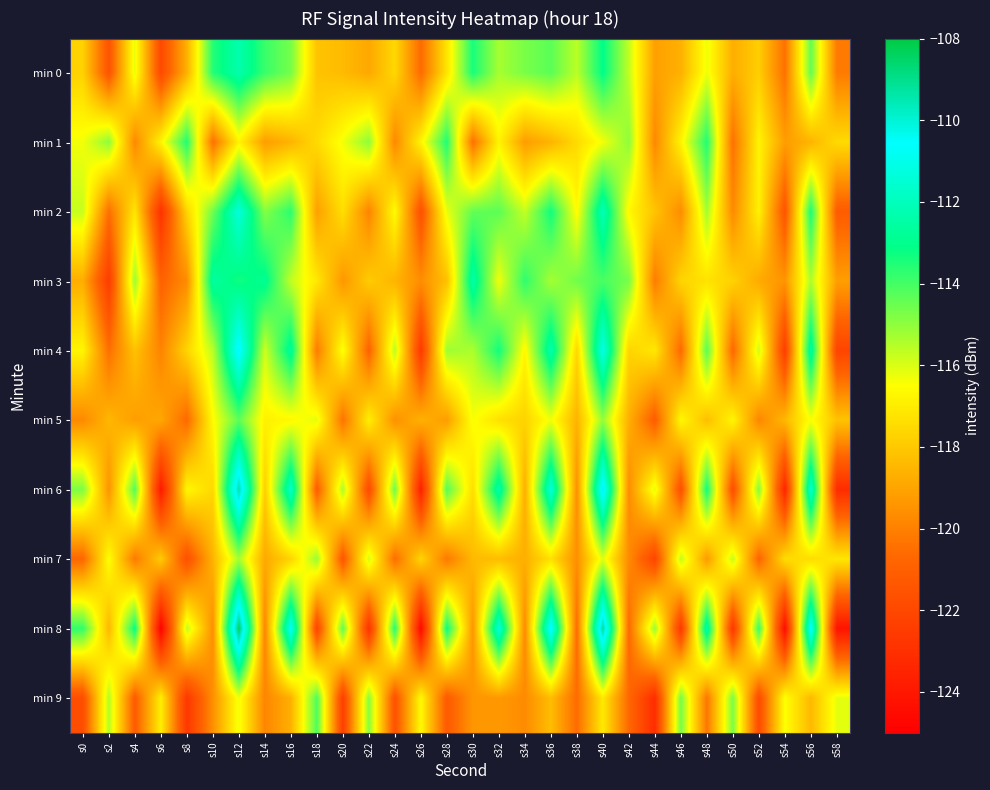

Reading right to left, list all the values displayed in this chart.

min 0: s58=-120.2	s56=-114.4	s54=-120.4	s52=-117.8	s50=-118.7	s48=-116.3	s46=-118.7	s44=-119.1	s42=-115.7	s40=-113.1	s38=-115.6	s36=-114.3	s34=-114.7	s32=-115.3	s30=-113.4	s28=-117.2	s26=-120.6	s24=-117.6	s22=-118.9	s20=-118.4	s18=-118.1	s16=-114.7	s14=-113.9	s12=-112.3	s10=-113.6	s8=-118.7	s6=-121.9	s4=-116.2	s2=-121.5	s0=-117.8
min 1: s58=-117.5	s56=-118.6	s54=-119.2	s52=-116.8	s50=-120.4	s48=-113.5	s46=-116.8	s44=-119.8	s42=-115.0	s40=-116.3	s38=-117.5	s36=-118.6	s34=-119.2	s32=-116.8	s30=-120.4	s28=-113.5	s26=-116.8	s24=-119.8	s22=-115.0	s20=-116.3	s18=-117.5	s16=-118.6	s14=-119.2	s12=-116.8	s10=-120.4	s8=-113.5	s6=-116.8	s4=-119.8	s2=-115.0	s0=-116.3
min 2: s58=-121.2	s56=-113.4	s54=-121.4	s52=-116.8	s50=-119.7	s48=-115.3	s46=-119.7	s44=-118.1	s42=-116.7	s40=-112.1	s38=-116.6	s36=-113.3	s34=-115.7	s32=-114.3	s30=-114.4	s28=-116.2	s26=-121.6	s24=-116.6	s22=-119.9	s20=-117.4	s18=-119.1	s16=-113.7	s14=-114.9	s12=-111.3	s10=-114.6	s8=-117.7	s6=-122.9	s4=-117.2	s2=-120.5	s0=-115.8
min 3: s58=-119.2	s56=-115.4	s54=-119.4	s52=-118.8	s50=-117.7	s48=-117.3	s46=-117.7	s44=-120.1	s42=-114.7	s40=-114.1	s38=-114.6	s36=-115.3	s34=-113.7	s32=-116.3	s30=-112.4	s28=-118.2	s26=-119.6	s24=-118.6	s22=-117.9	s20=-119.4	s18=-117.1	s16=-115.7	s14=-112.9	s12=-113.3	s10=-112.6	s8=-119.7	s6=-120.9	s4=-115.2	s2=-122.5	s0=-118.8
min 4: s58=-122.2	s56=-112.4	s54=-122.4	s52=-115.8	s50=-120.7	s48=-114.3	s46=-120.7	s44=-117.1	s42=-117.7	s40=-111.1	s38=-117.6	s36=-112.3	s34=-116.7	s32=-113.3	s30=-115.4	s28=-115.2	s26=-122.6	s24=-115.6	s22=-120.9	s20=-116.4	s18=-120.1	s16=-112.7	s14=-115.9	s12=-110.3	s10=-115.6	s8=-117.7	s6=-119.9	s4=-118.2	s2=-120.5	s0=-116.8
min 5: s58=-118.2	s56=-116.4	s54=-118.4	s52=-119.8	s50=-116.7	s48=-118.3	s46=-116.7	s44=-121.1	s42=-118.7	s40=-115.1	s38=-118.6	s36=-116.3	s34=-117.7	s32=-117.3	s30=-116.4	s28=-119.2	s26=-118.6	s24=-119.6	s22=-116.9	s20=-120.4	s18=-116.1	s16=-116.7	s14=-116.9	s12=-114.3	s10=-116.6	s8=-120.7	s6=-118.9	s4=-119.2	s2=-118.5	s0=-119.8
min 6: s58=-123.2	s56=-111.4	s54=-123.4	s52=-114.8	s50=-121.7	s48=-113.3	s46=-121.7	s44=-116.1	s42=-119.7	s40=-110.1	s38=-119.6	s36=-111.3	s34=-118.7	s32=-112.3	s30=-117.4	s28=-114.2	s26=-123.6	s24=-114.6	s22=-121.9	s20=-115.4	s18=-121.1	s16=-111.7	s14=-117.9	s12=-109.3	s10=-117.6	s8=-116.7	s6=-123.9	s4=-114.2	s2=-119.5	s0=-114.8
min 7: s58=-117.2	s56=-117.4	s54=-117.4	s52=-120.8	s50=-115.7	s48=-119.3	s46=-115.7	s44=-122.1	s42=-119.7	s40=-116.1	s38=-119.6	s36=-117.3	s34=-118.7	s32=-118.3	s30=-118.4	s28=-120.2	s26=-117.6	s24=-120.6	s22=-115.9	s20=-121.4	s18=-115.1	s16=-117.7	s14=-118.9	s12=-115.3	s10=-118.6	s8=-121.7	s6=-117.9	s4=-120.2	s2=-116.5	s0=-120.8
min 8: s58=-124.2	s56=-110.4	s54=-124.4	s52=-113.8	s50=-122.7	s48=-112.3	s46=-122.7	s44=-115.1	s42=-120.7	s40=-109.1	s38=-120.6	s36=-110.3	s34=-119.7	s32=-111.3	s30=-119.4	s28=-113.2	s26=-124.6	s24=-113.6	s22=-122.9	s20=-114.4	s18=-122.1	s16=-110.7	s14=-119.9	s12=-108.3	s10=-119.6	s8=-115.7	s6=-124.9	s4=-113.2	s2=-118.5	s0=-113.8
min 9: s58=-116.2	s56=-118.4	s54=-116.4	s52=-121.8	s50=-114.7	s48=-120.3	s46=-114.7	s44=-123.1	s42=-120.7	s40=-117.1	s38=-120.6	s36=-118.3	s34=-119.7	s32=-119.3	s30=-119.4	s28=-121.2	s26=-116.6	s24=-121.6	s22=-114.9	s20=-122.4	s18=-114.1	s16=-118.7	s14=-119.9	s12=-116.3	s10=-119.6	s8=-122.7	s6=-116.9	s4=-121.2	s2=-115.5	s0=-121.8